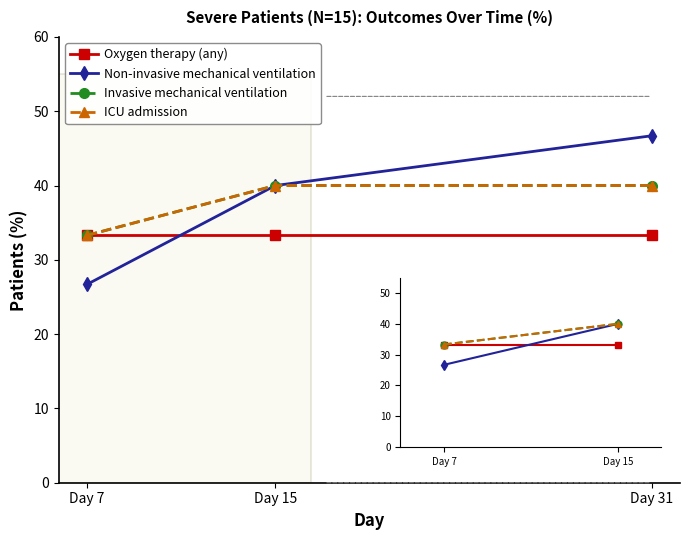

Is this an area chart (filled region under the line)?

No